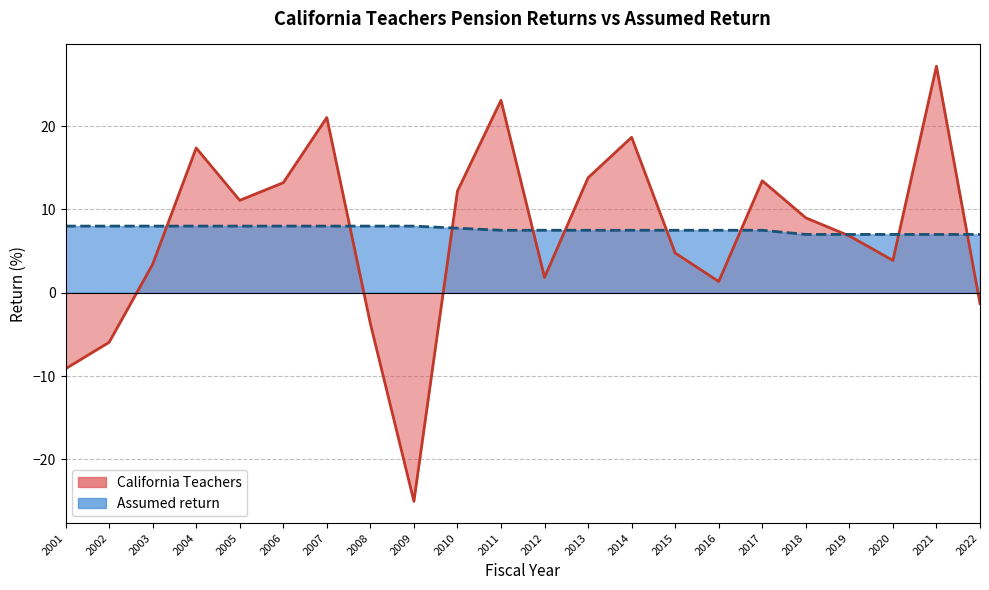

At 2009, list the series in order from largest to smallest.

Assumed return, California Teachers